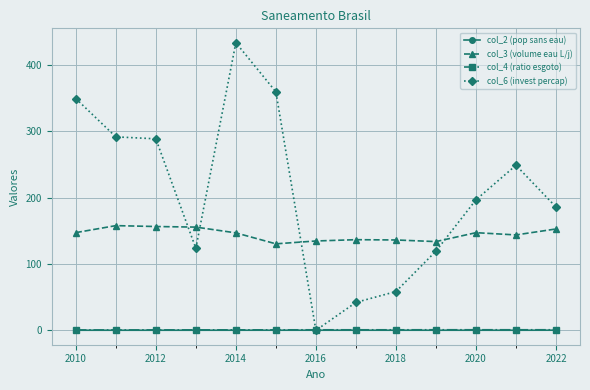

True or false: col_6 (invest percap) has more than 1 interior local peaks.

True